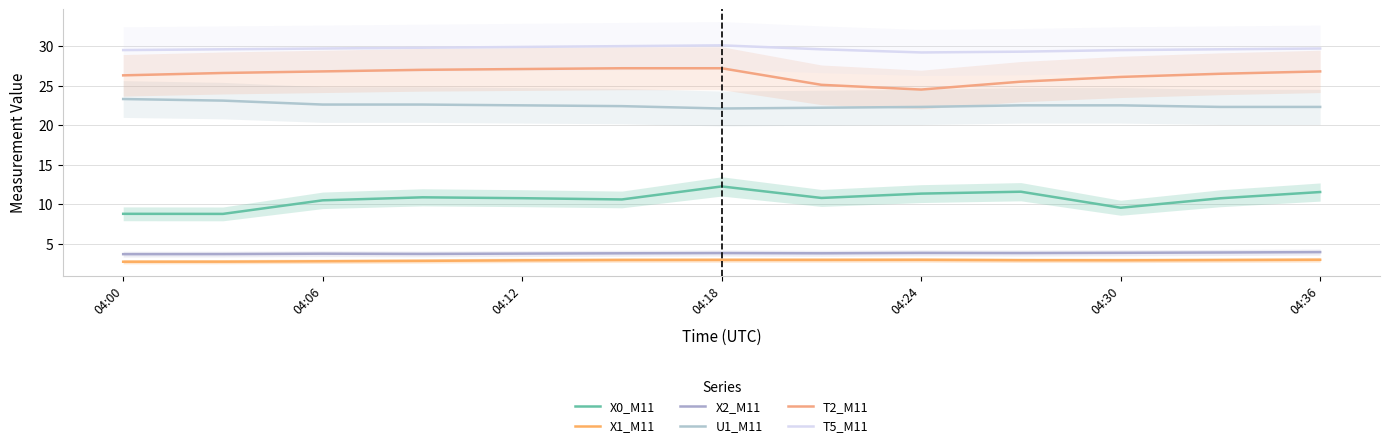

Where is the first local minimum for X1_M11?

04:30